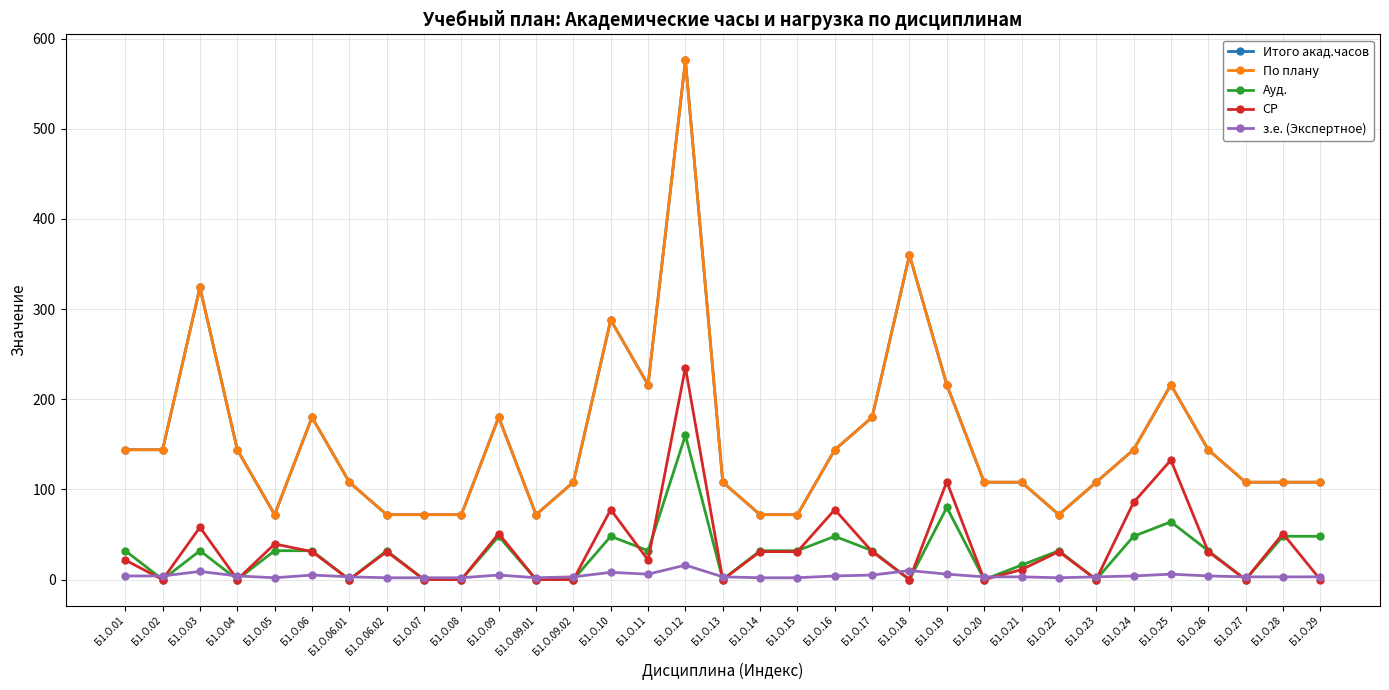

Rank the series at Б1.О.11 from lowest to highest value.

з.е. (Экспертное), СР, Ауд., Итого акад.часов, По плану